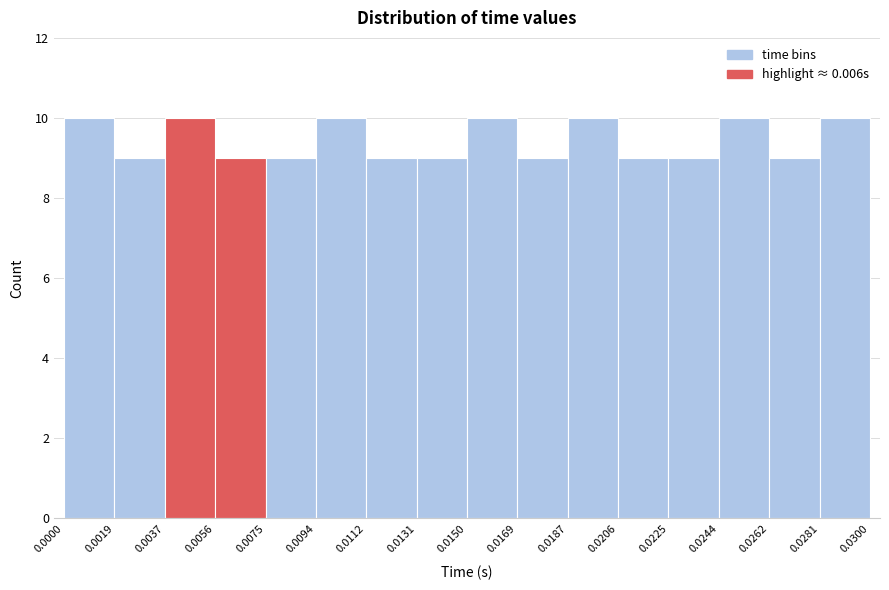

Reading left to right, list every bar in this chart as the range it spans on the x-axis followed by its height. The values are not printed on the chart, so give them approximately, as read against the axis.

0.0000 to 0.0019: 10
0.0019 to 0.0037: 9
0.0037 to 0.0056: 10
0.0056 to 0.0075: 9
0.0075 to 0.0094: 9
0.0094 to 0.0112: 10
0.0112 to 0.0131: 9
0.0131 to 0.0150: 9
0.0150 to 0.0169: 10
0.0169 to 0.0187: 9
0.0187 to 0.0206: 10
0.0206 to 0.0225: 9
0.0225 to 0.0244: 9
0.0244 to 0.0262: 10
0.0262 to 0.0281: 9
0.0281 to 0.0300: 10